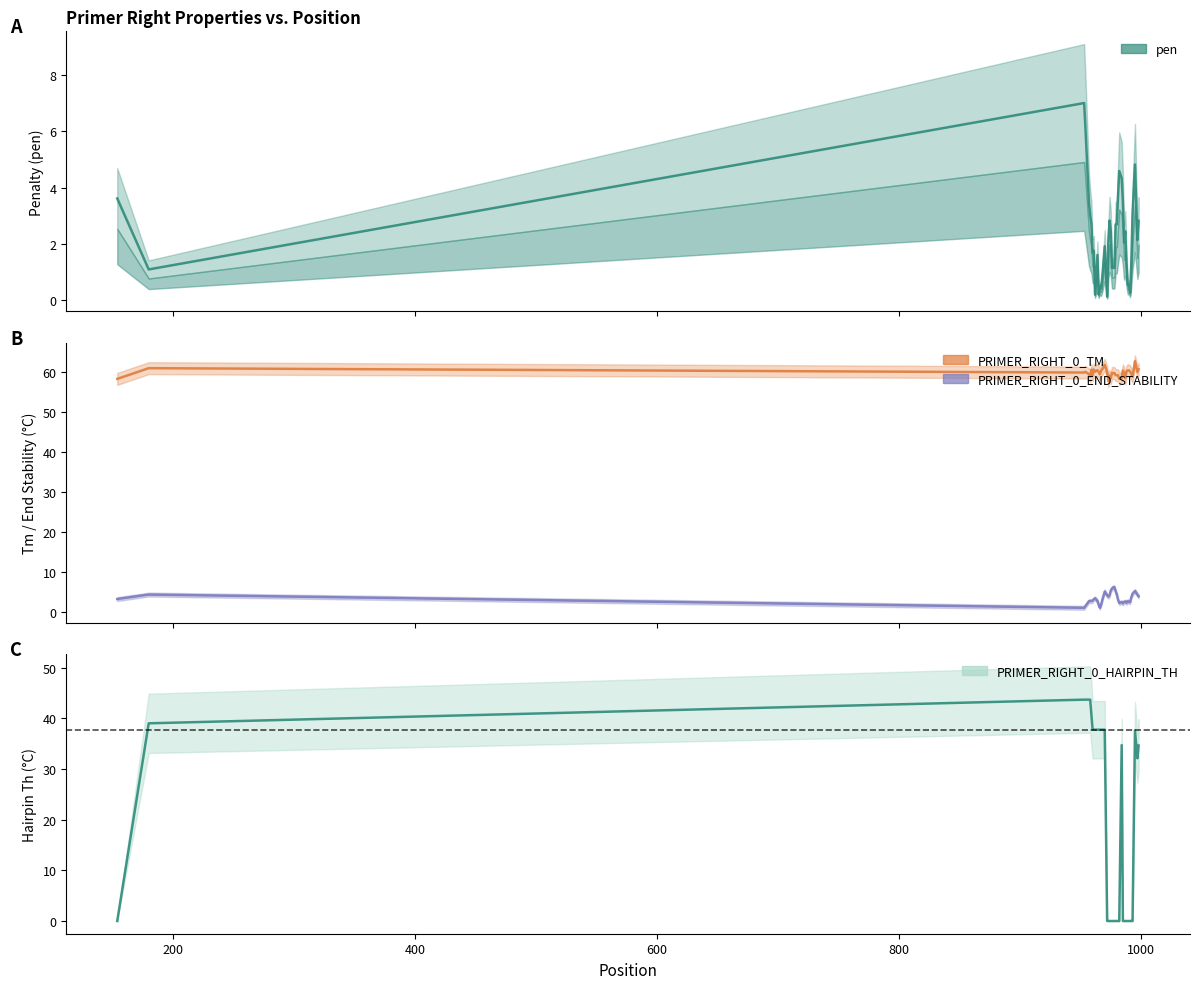

True or false: PRIMER_RIGHT_0_END_STABILITY has more than 1 interior local peaks.

True